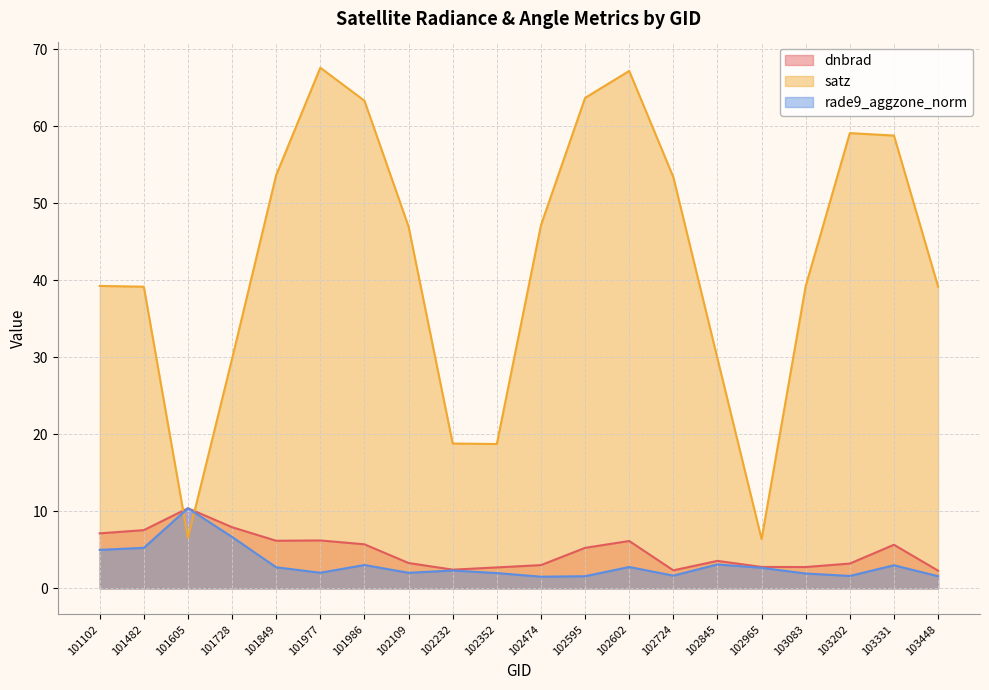

At 102965, list the series in order from largest to smallest.

satz, dnbrad, rade9_aggzone_norm